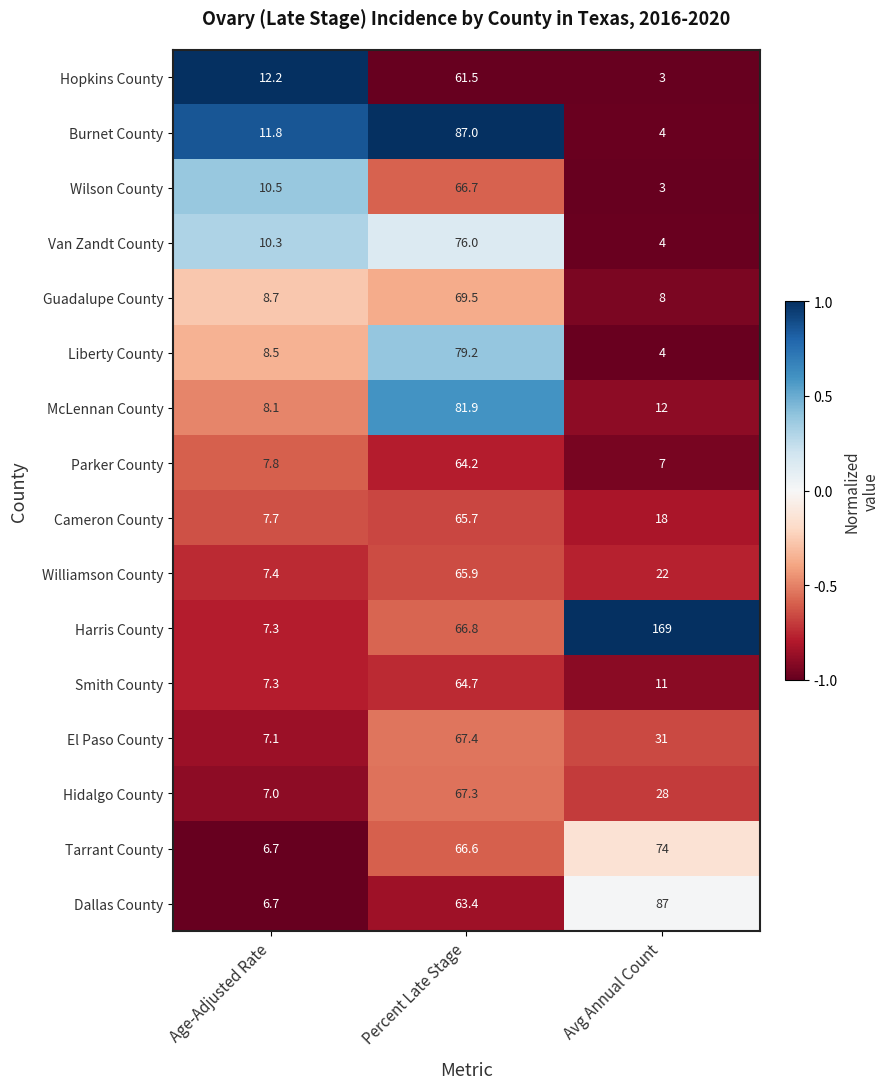

Which series has the widest spread of values?

Harris County